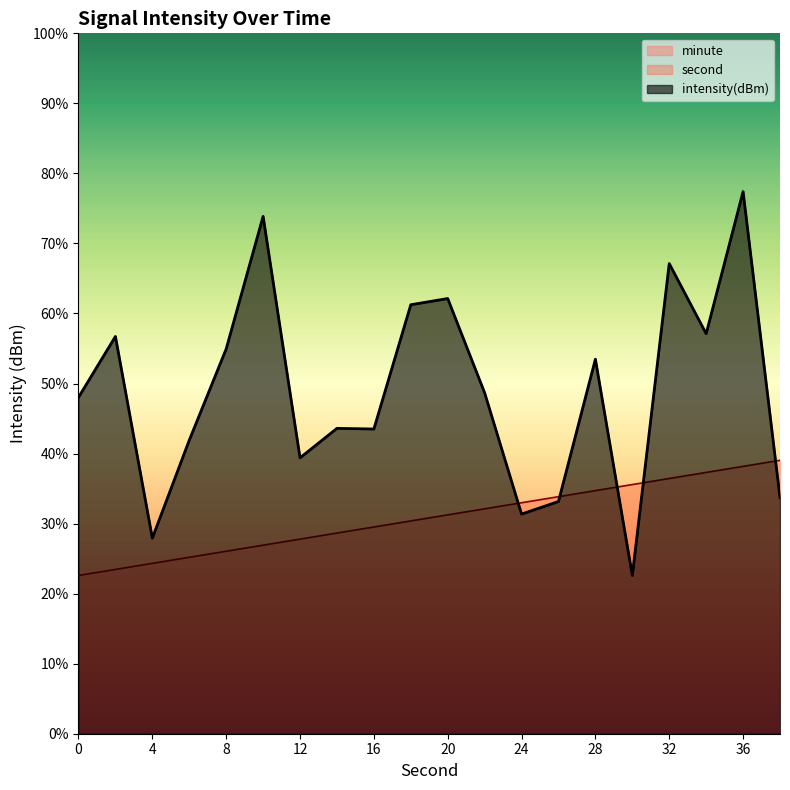

Where do second and intensity first cross each other?

22 and 24